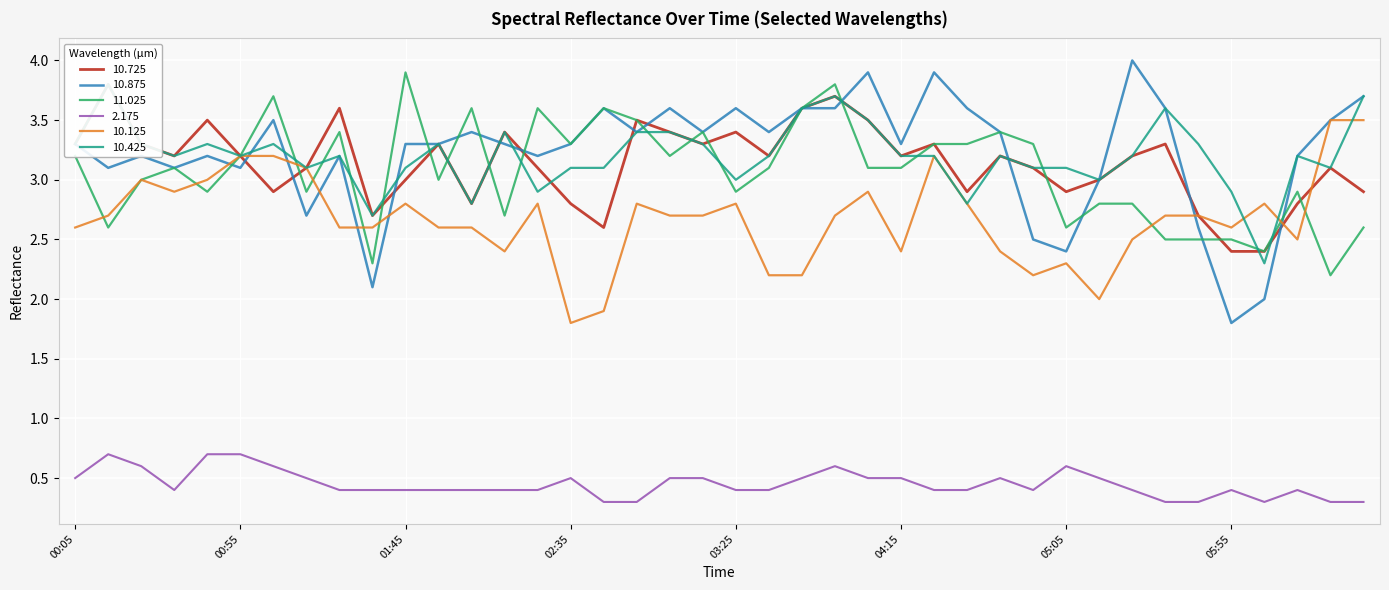

Which series has the widest spread of values?

10.875